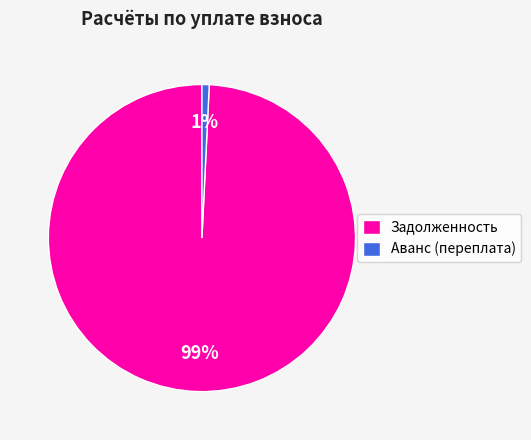

Rank the categories by value from lowest to highest.

Аванс (переплата), Задолженность